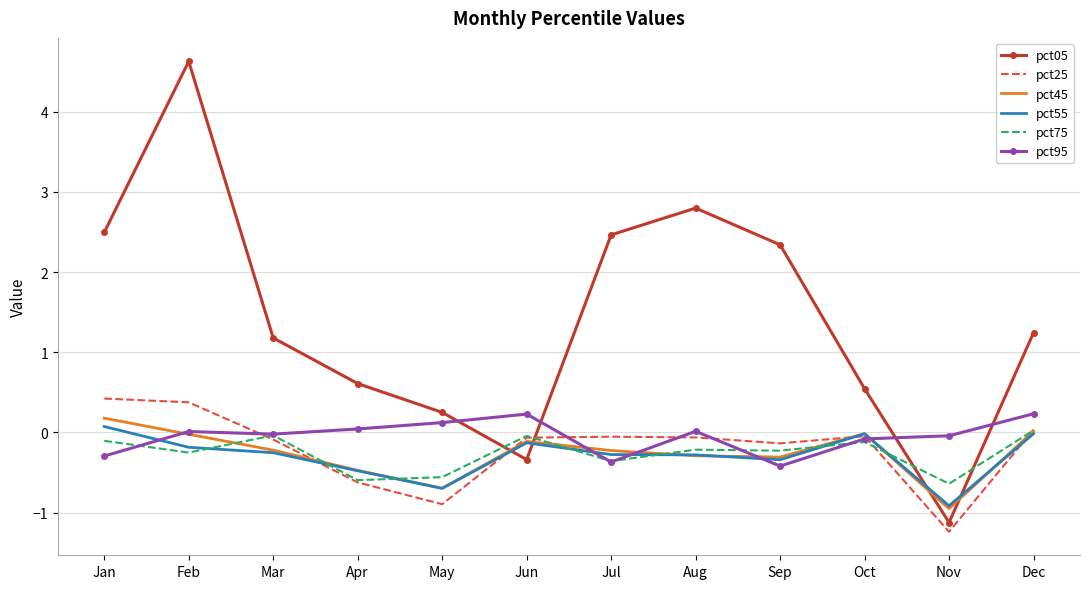

How many interior local peaks does the pct05 series have?

2